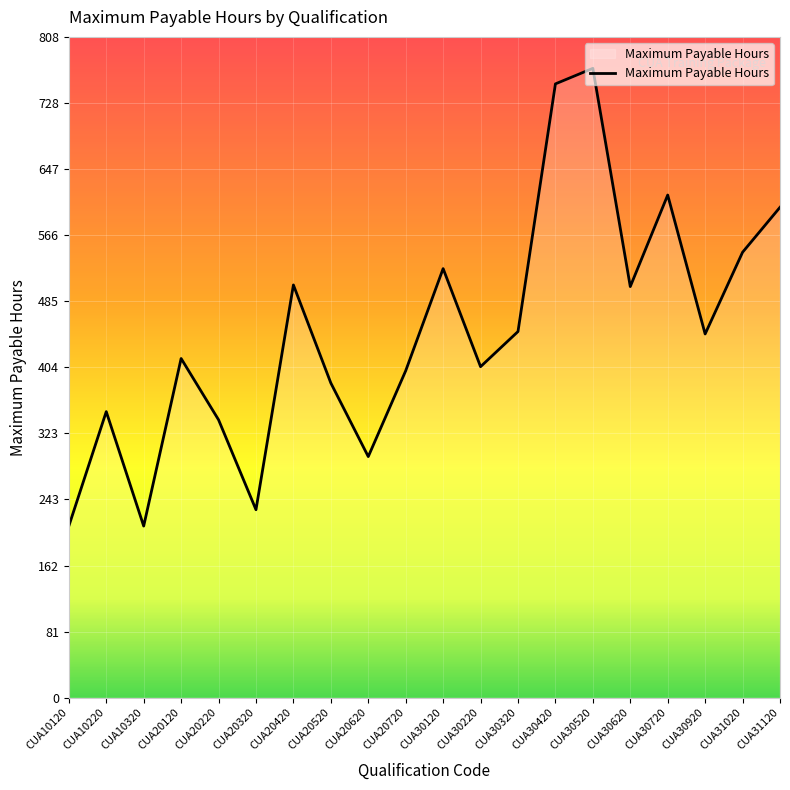

What is the difference between the maximum and minimum values?

560